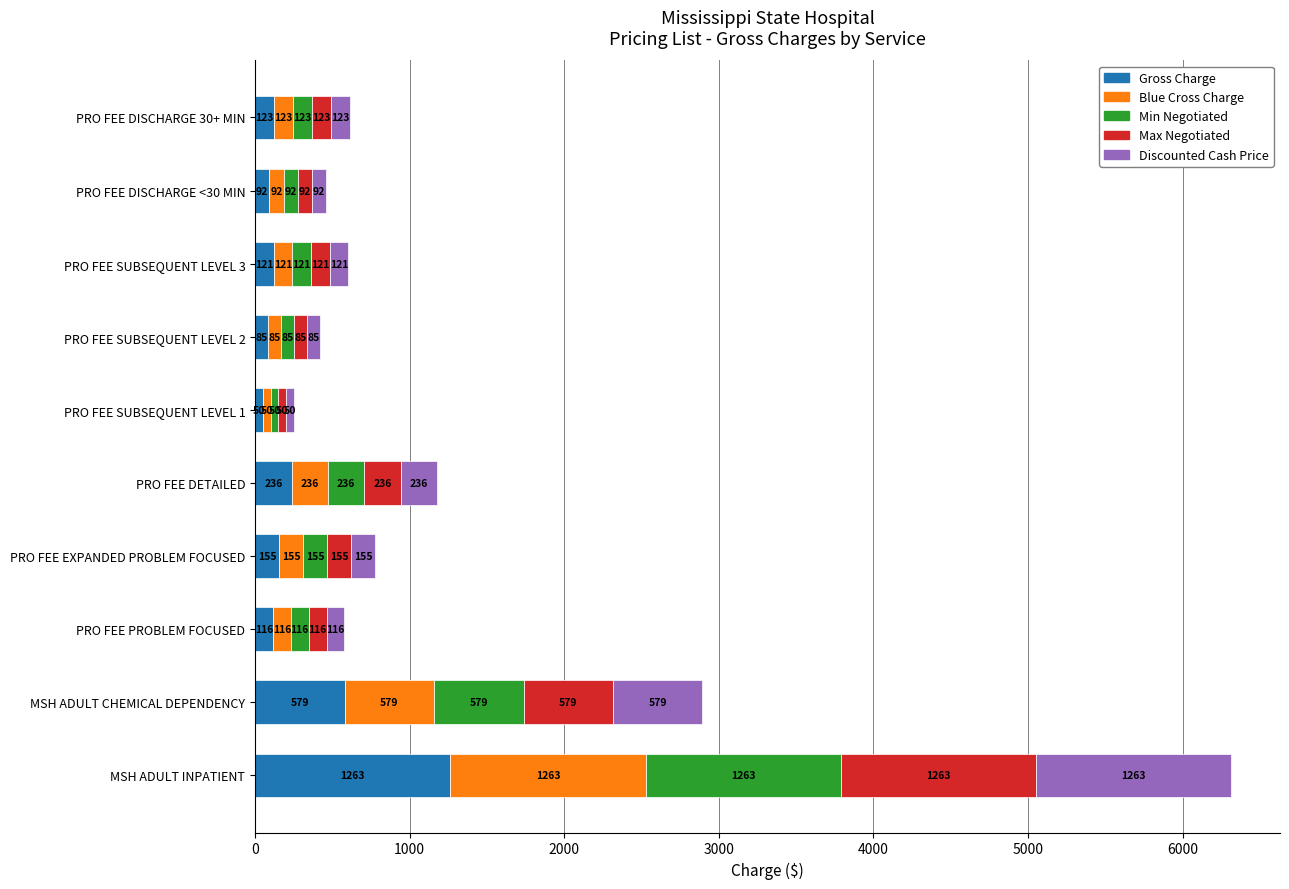

What is the difference between the maximum and minimum values in the Gross Charge series?

1212.7